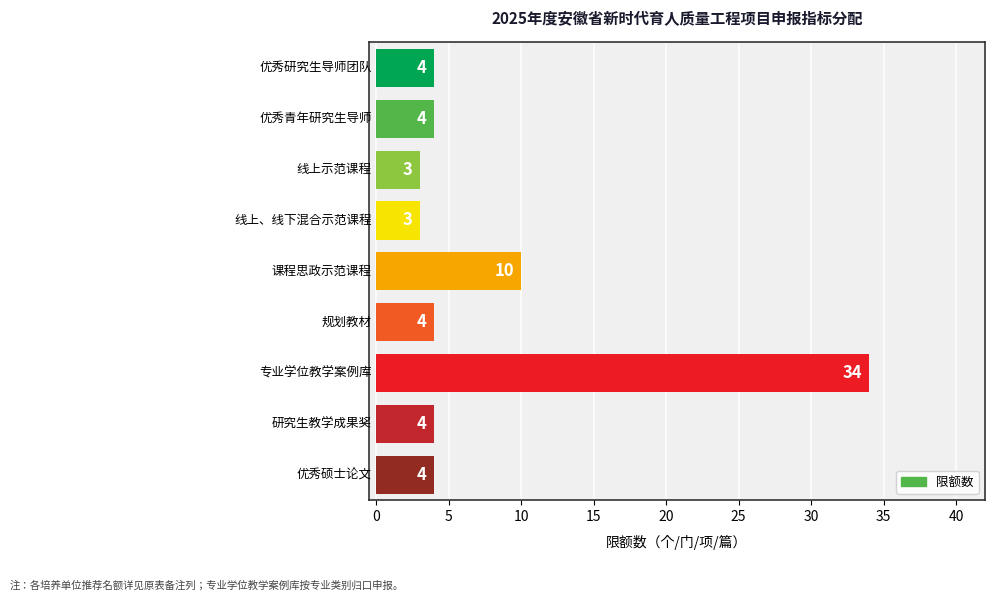

What is the smallest value displayed?

3